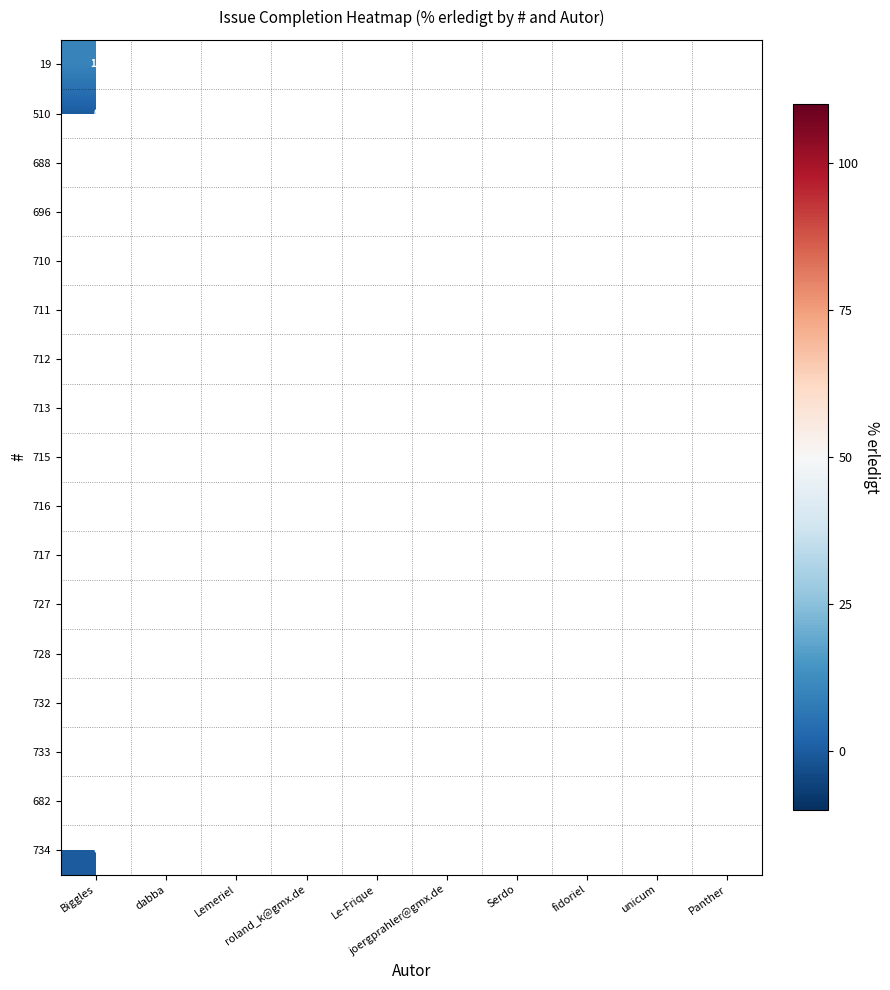

Count the number of categories in the chart.

10